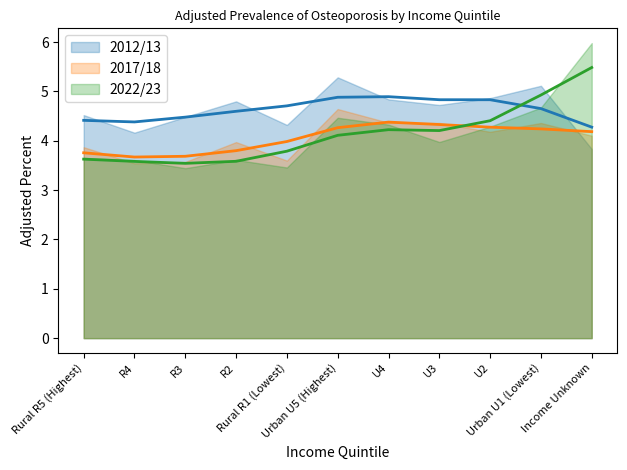

What is the maximum value for 2017/18?

4.6